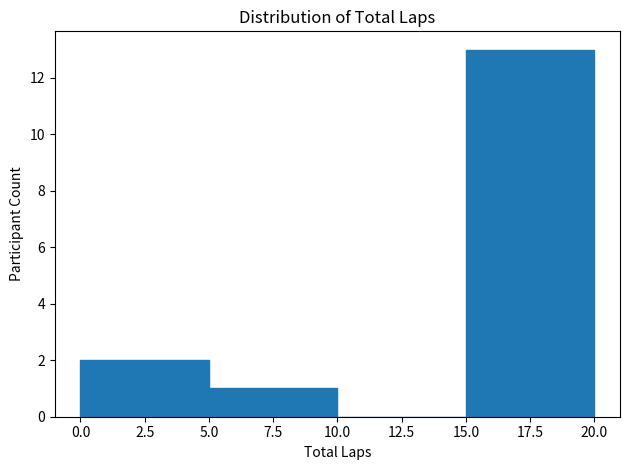

How tall is the bar that spans 5.0 to 10.0 on the x-axis? The values are not printed on the chart, so give them approximately, as read against the axis.

1